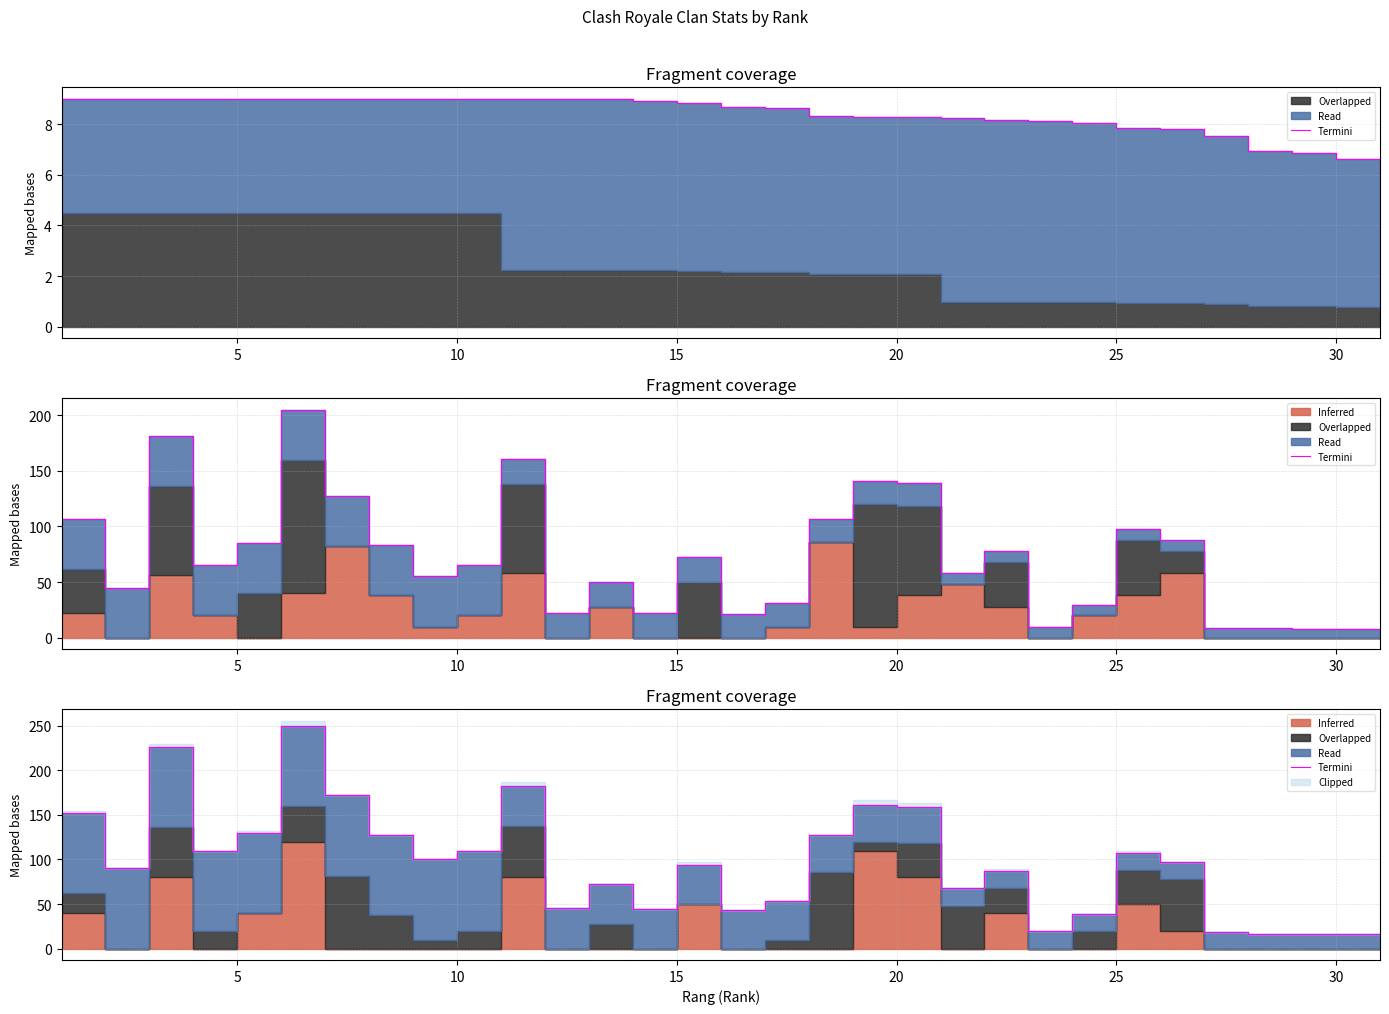

The chart shows a value of 331.9 at 10. True or false?

False